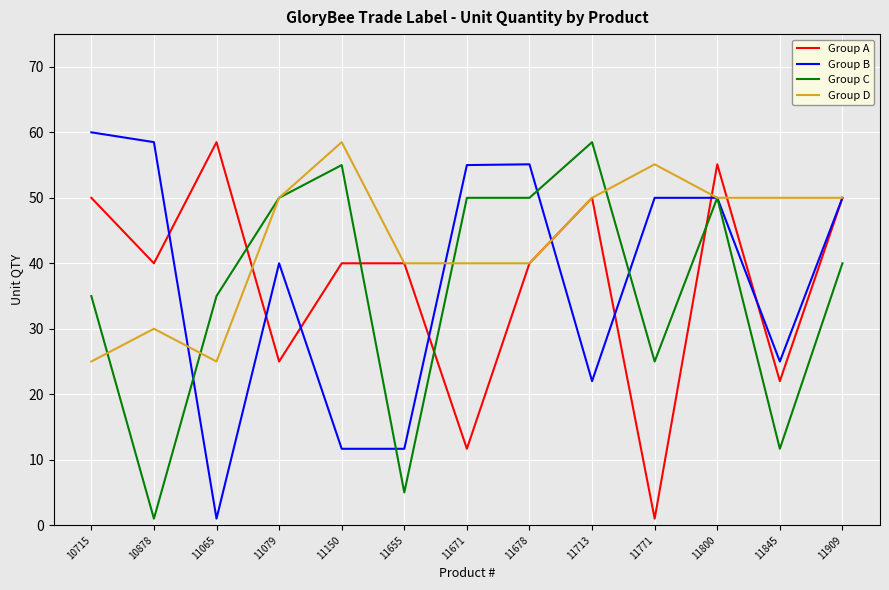

Does the chart display data point markers on the line(s)?

No